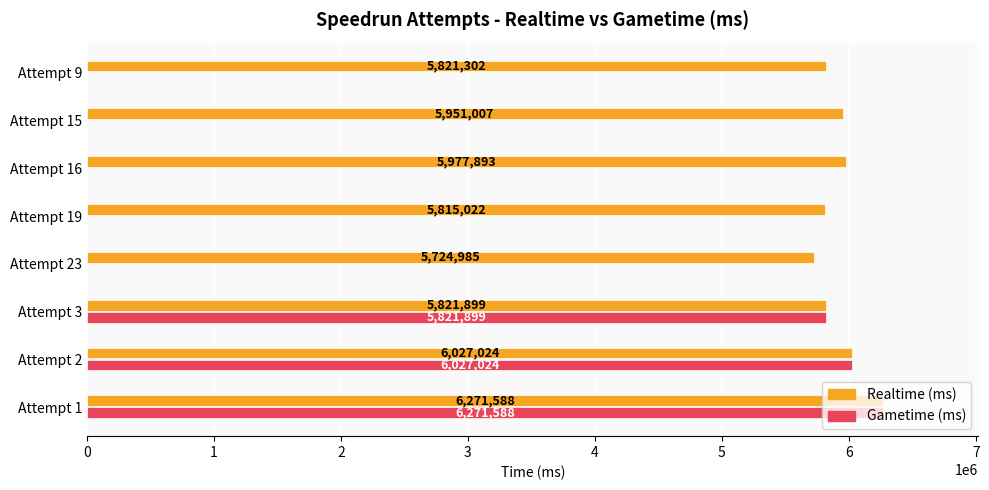

What is the maximum value shown in the chart?

6271588